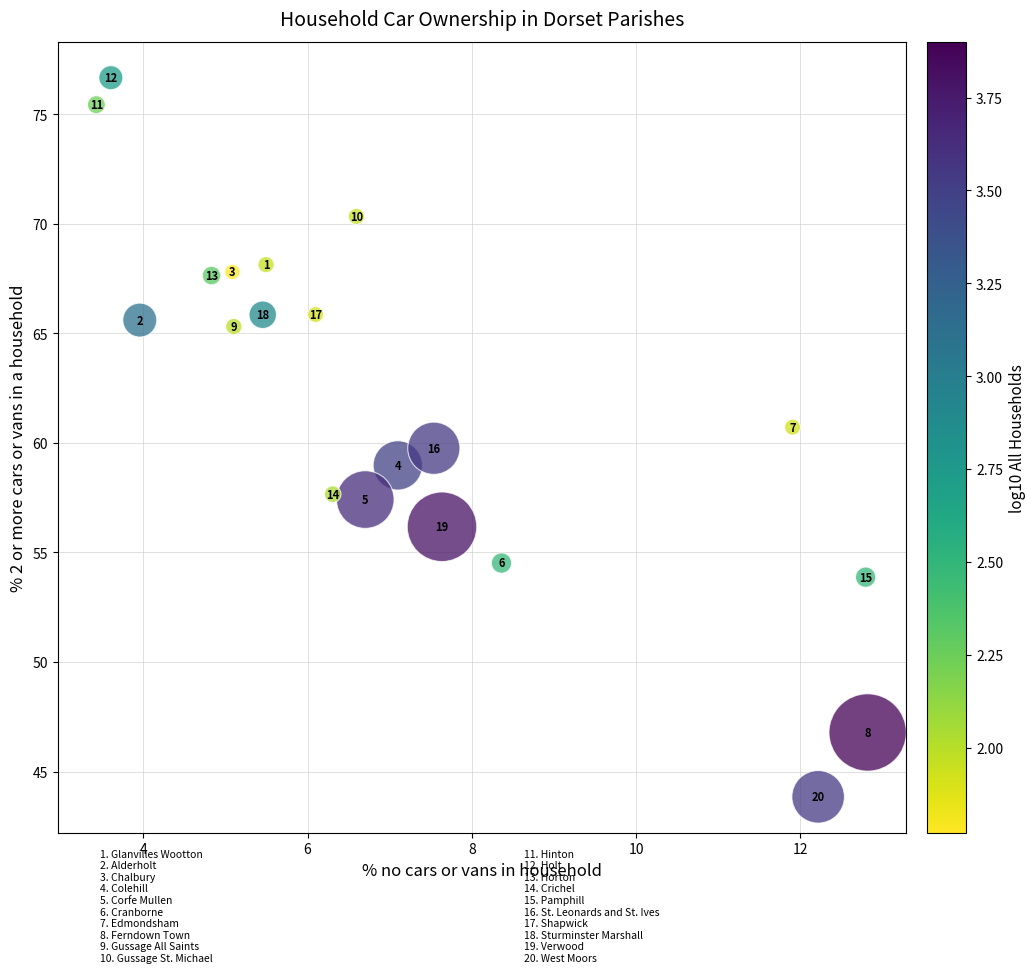

What Y value in the scatter plot is closest to 60?

59.8